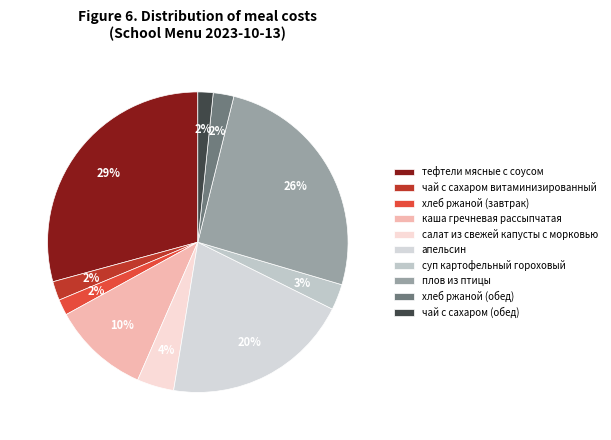

What percentage is the хлеб ржаной (завтрак) slice, to the nearest percent?

2%